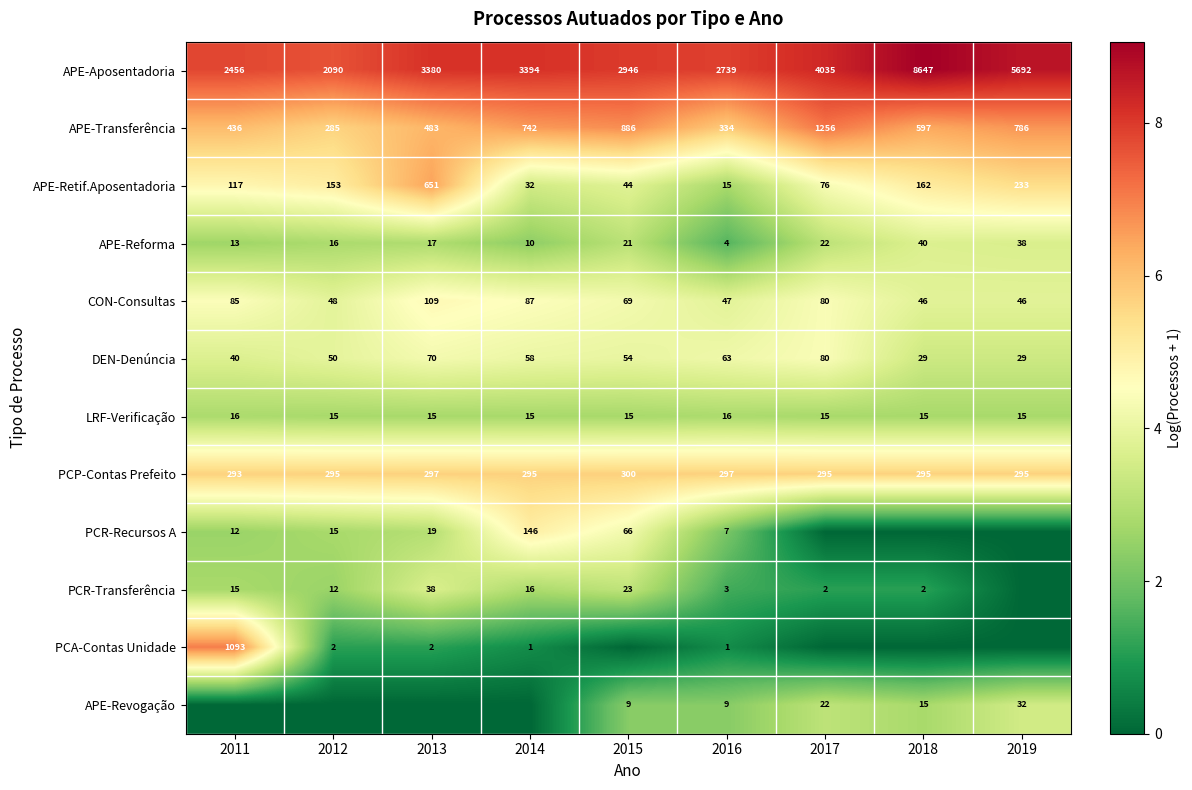

Is it true that DEN-Denúncia equals 1.4 at 2016?

False